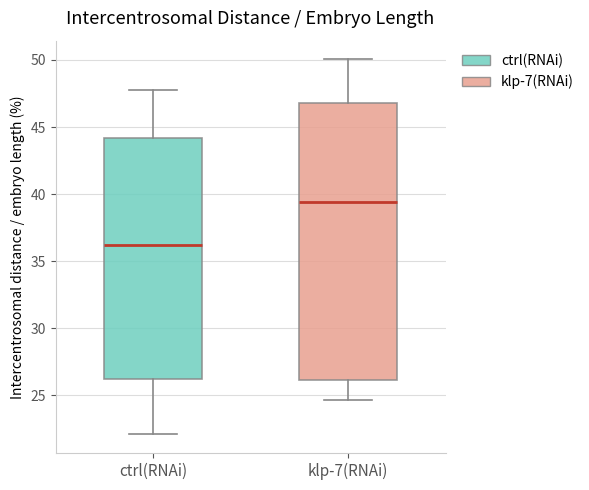

Reading left to right, transcribe this box plot: for each box, give where its median line is, the range the box spans, and where its two whiskers end, as read against the y-axis. The values are not printed on the chart, so give them approximately, as read against the axis.

ctrl(RNAi): median 36.0, box 26.0 to 44.0, whiskers 22.0 to 48.0
klp-7(RNAi): median 39.5, box 26.0 to 47.0, whiskers 24.5 to 50.0